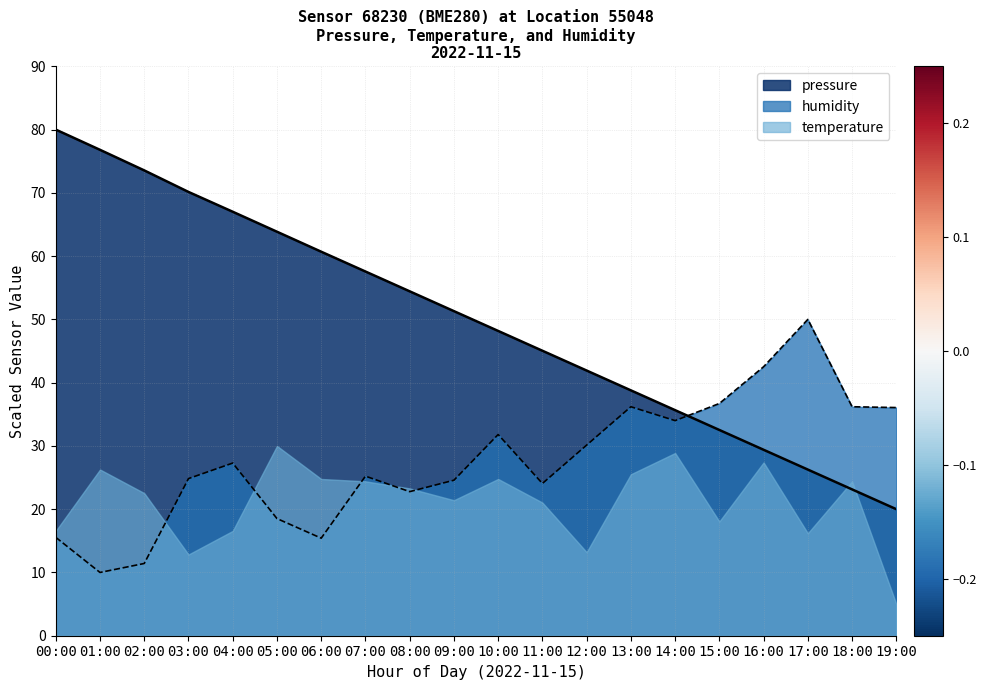

How many categories are shown in the chart?

20